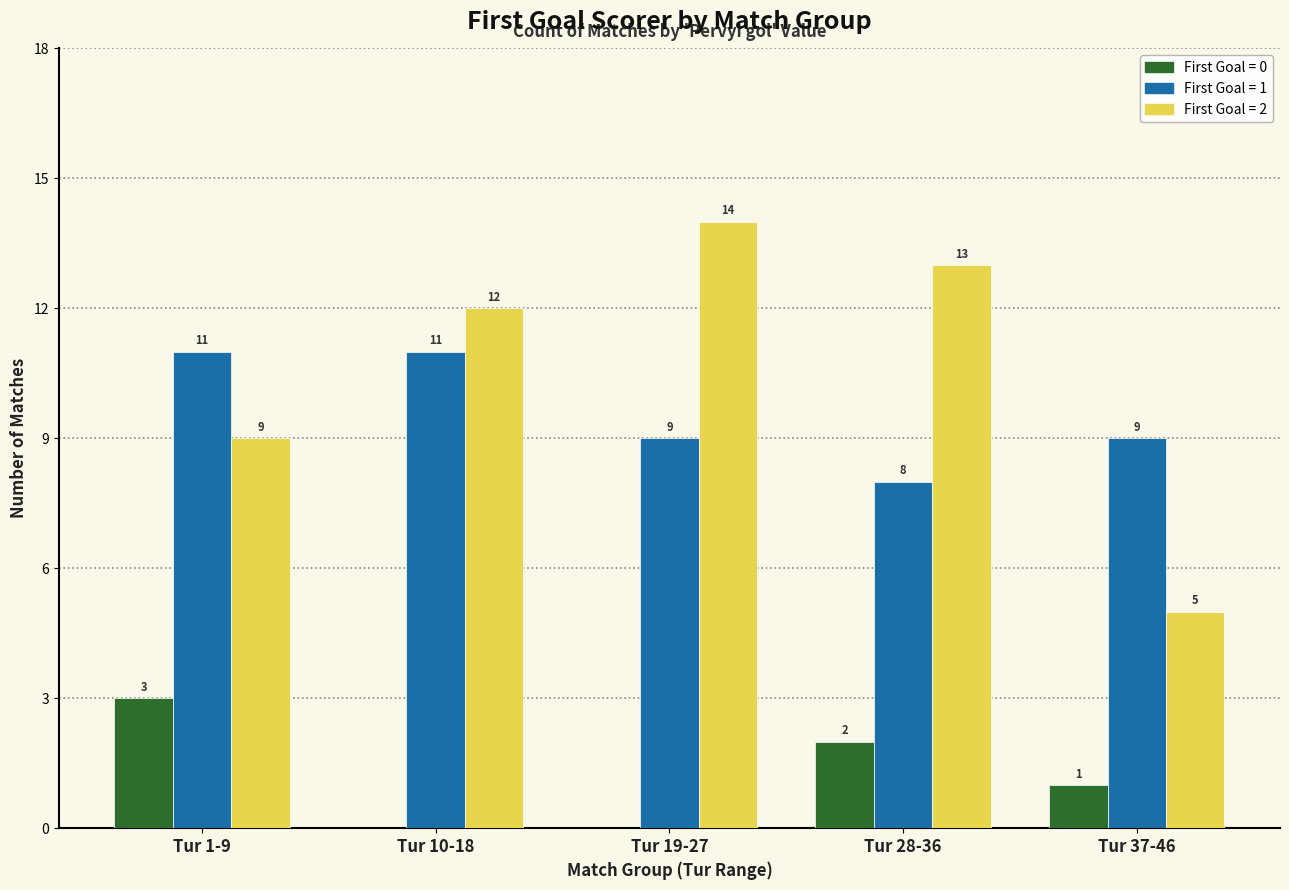

What is the sum of the First Goal = 2 values at Tur 1-9 and Tur 28-36?

22